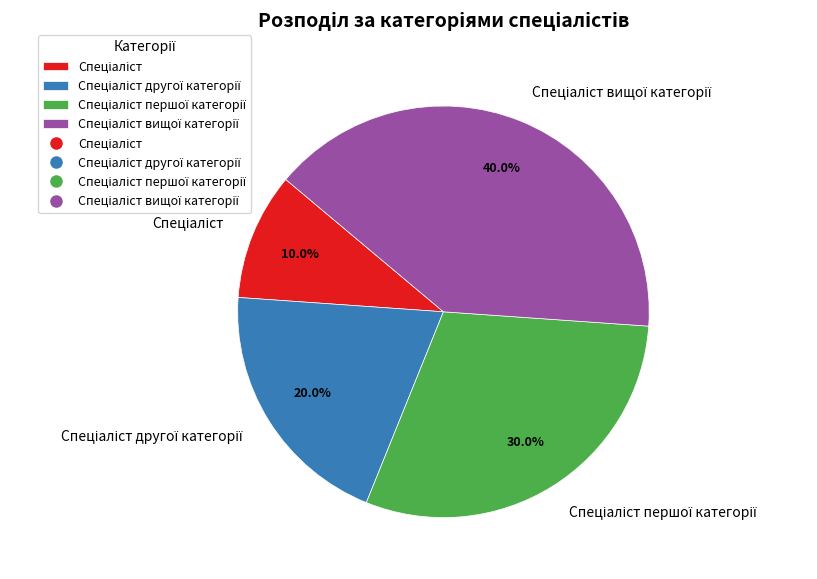

Count the number of slices in the pie.

4